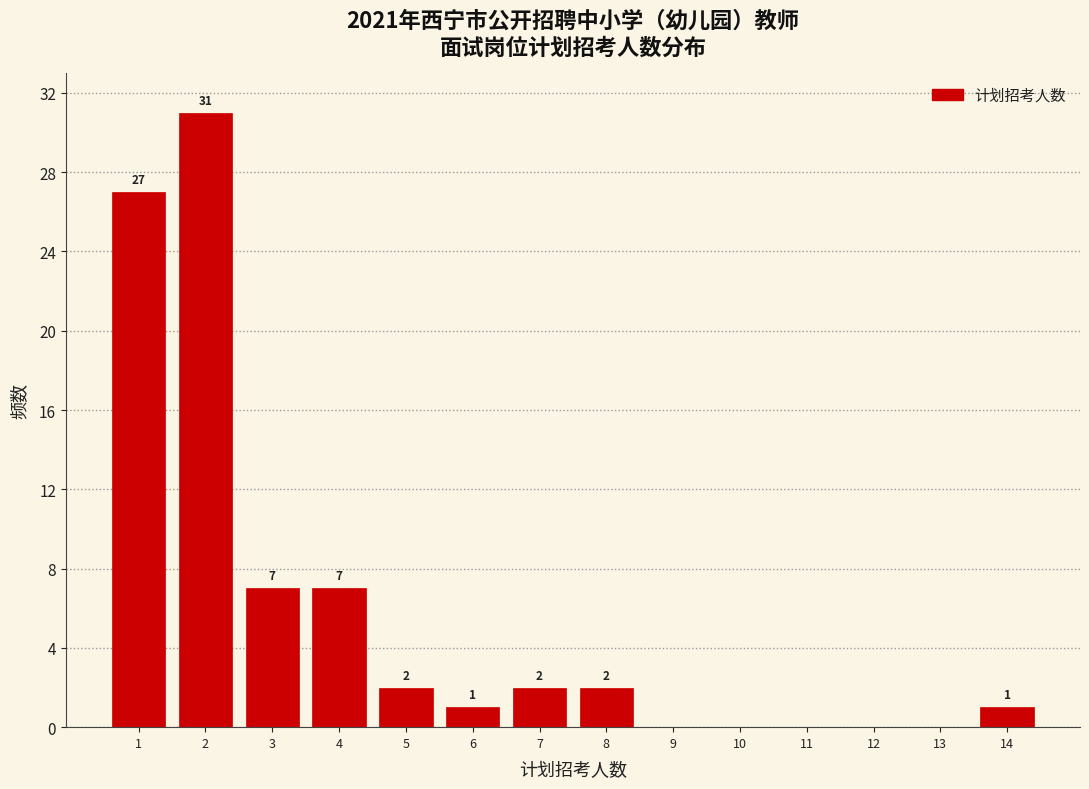

Which range on the x-axis has the tallest bar?

1.5 to 2.5